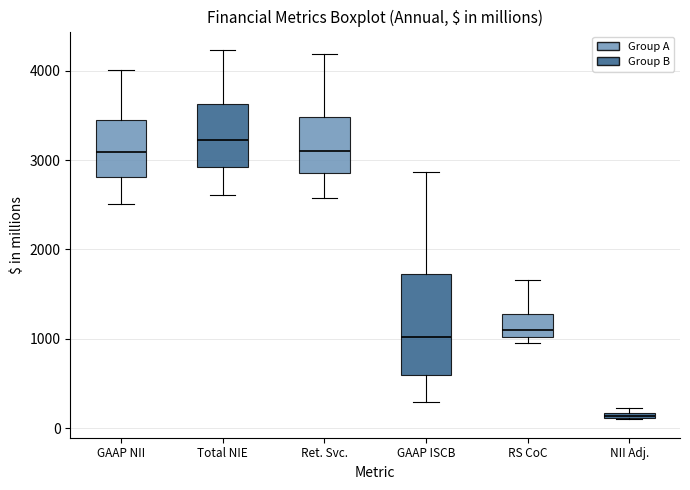

Where is the upper edge of the box for NII Adj. on the y-axis? The values are not printed on the chart, so give them approximately, as read against the axis.

200